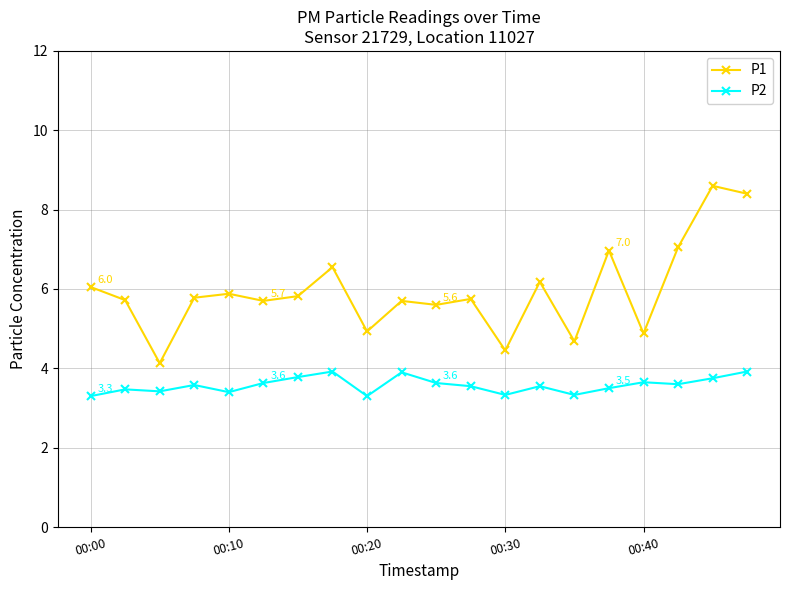

What is the smallest value displayed?

3.3